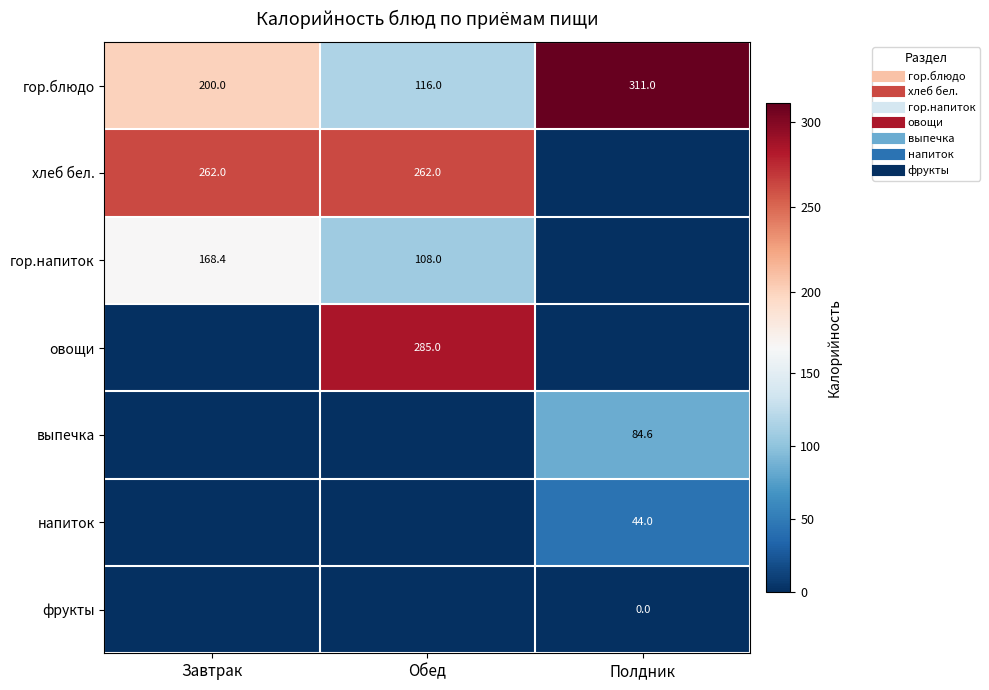

What is the difference between the выпечка values at Завтрак and Полдник?

84.6